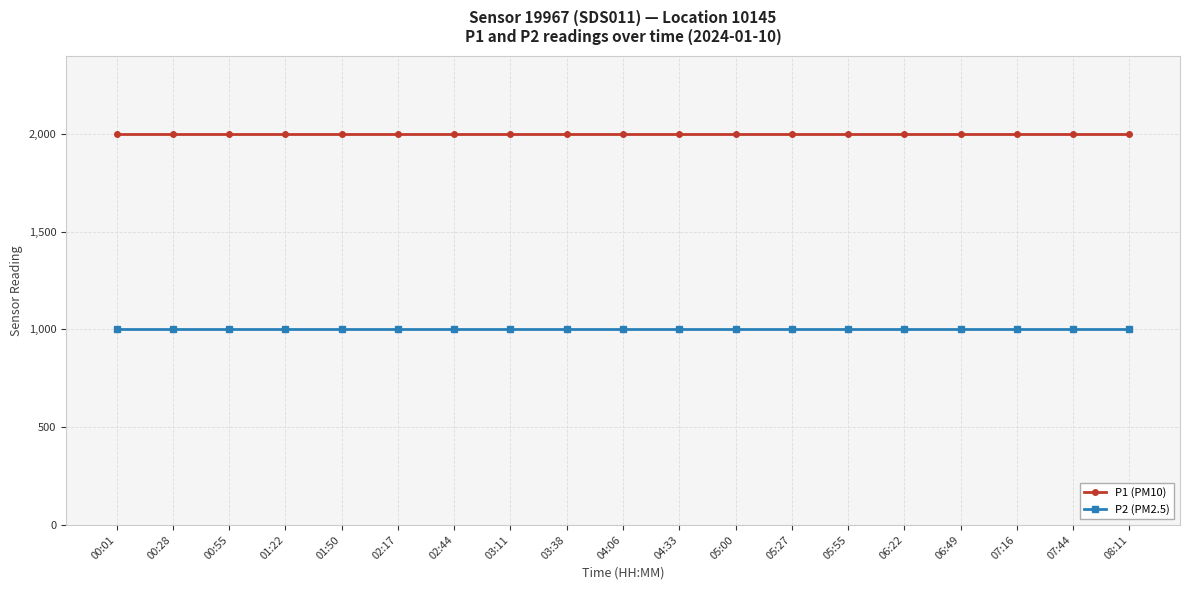

What is the label of the 13th point from the right?

02:44